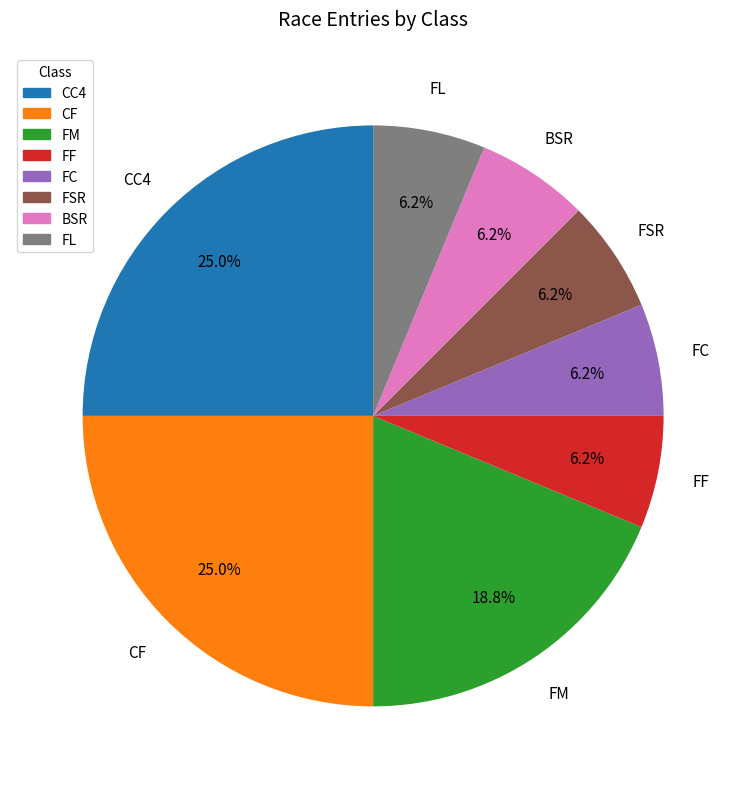

Is the sum of FM and CC4 greater than half?

No